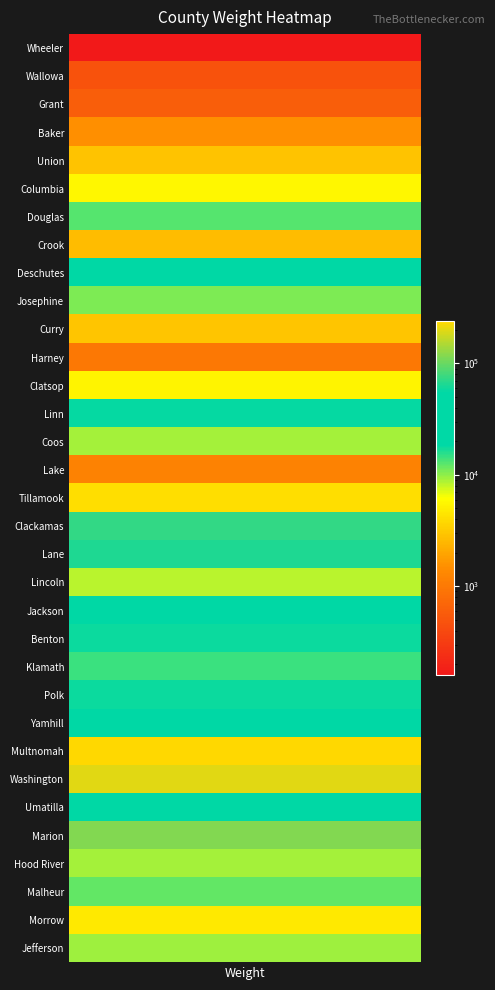

What is the average value?

29686.5